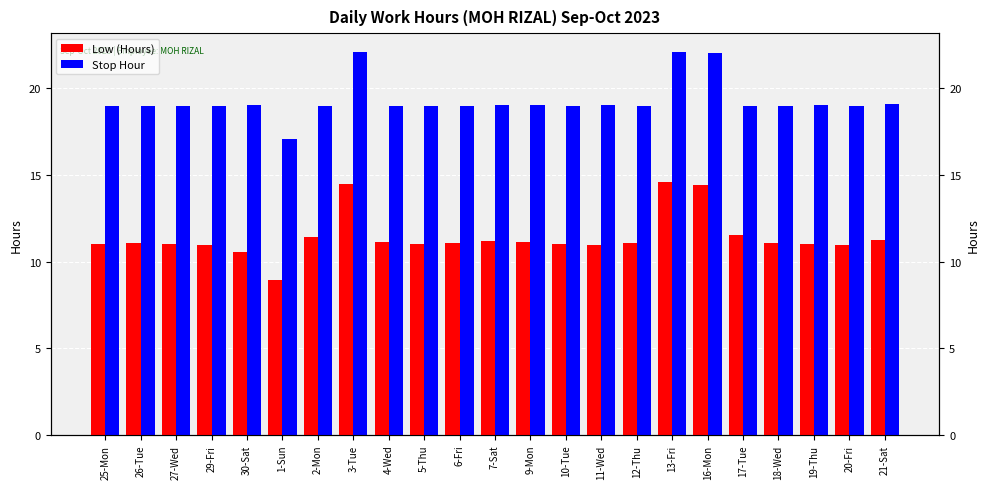

What is the smallest value displayed?

8.9